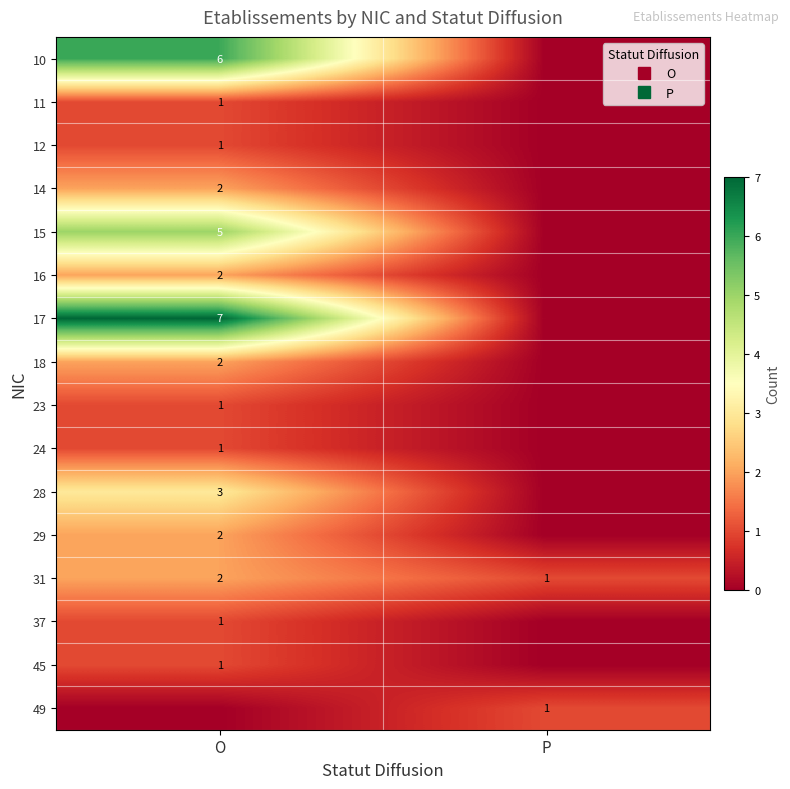

What is the sum of all 10 values?

6